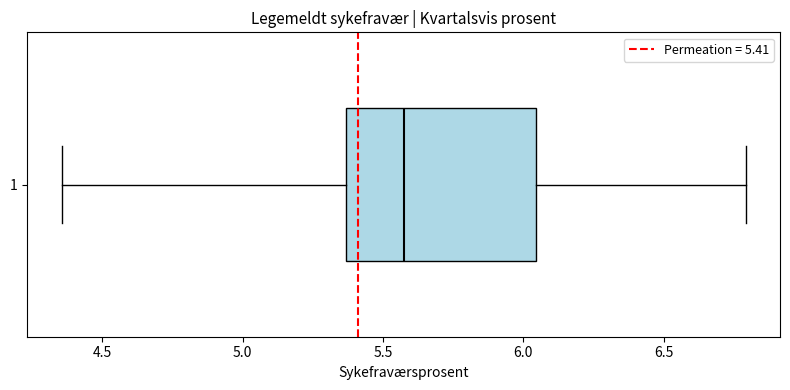

Where does the left whisker of the box at y = 1 end on the x-axis? The values are not printed on the chart, so give them approximately, as read against the axis.

4.35